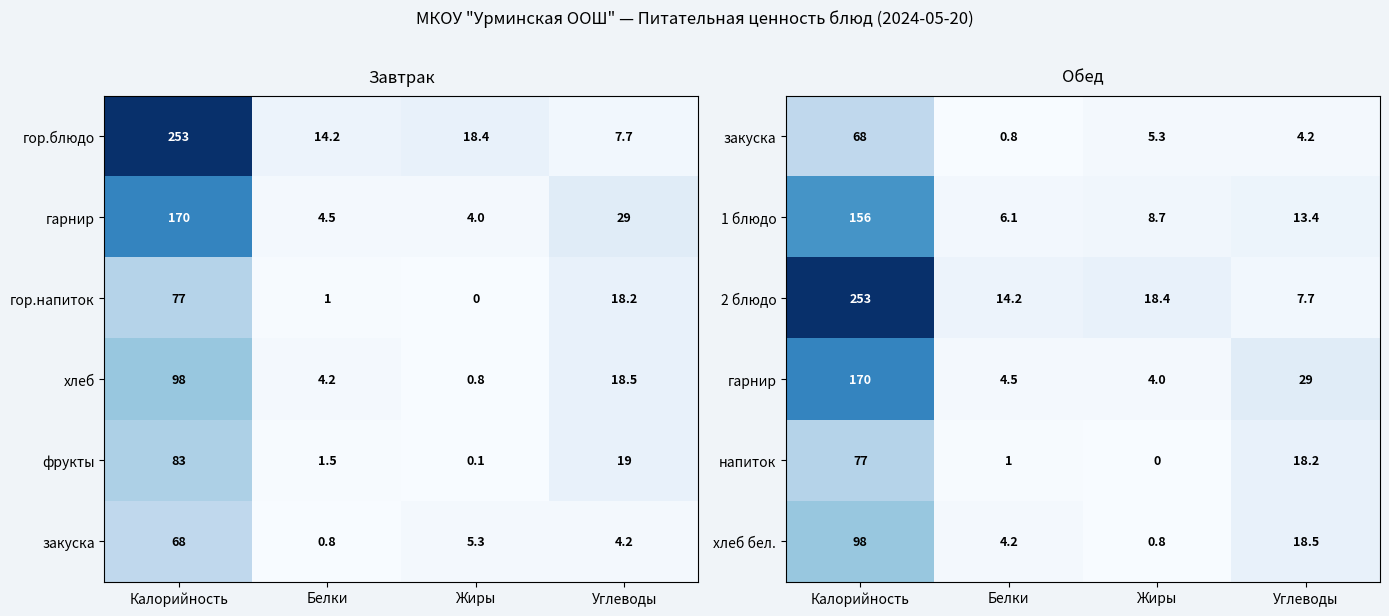

What is the sum of the 2 блюдо values at Белки and Жиры?

32.6